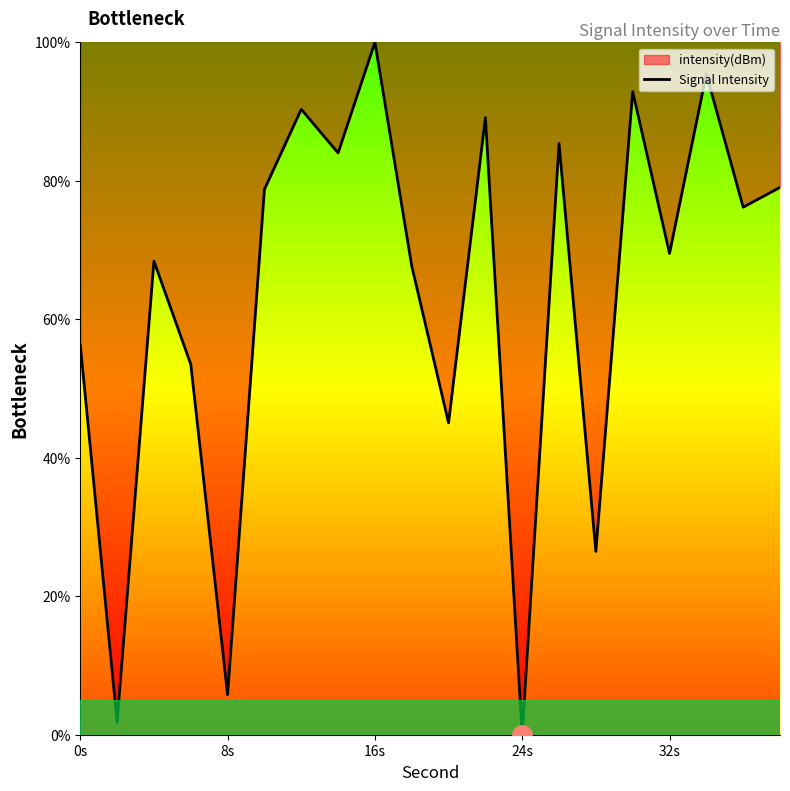

How many values exceed 76?

10